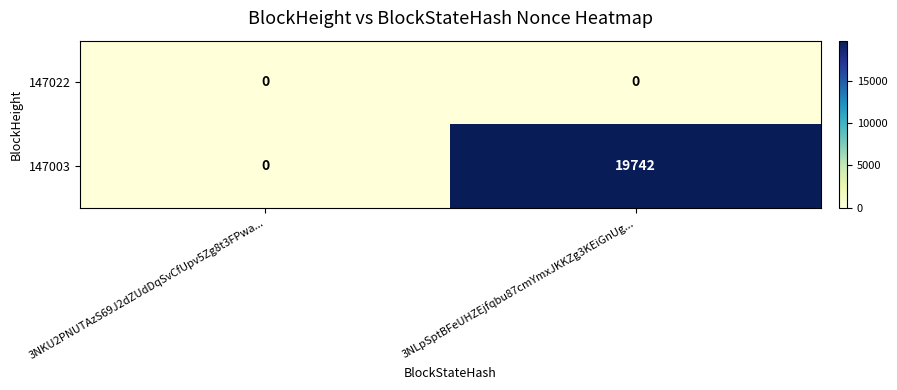

At how many categories does at least one series exceed 14520?

1